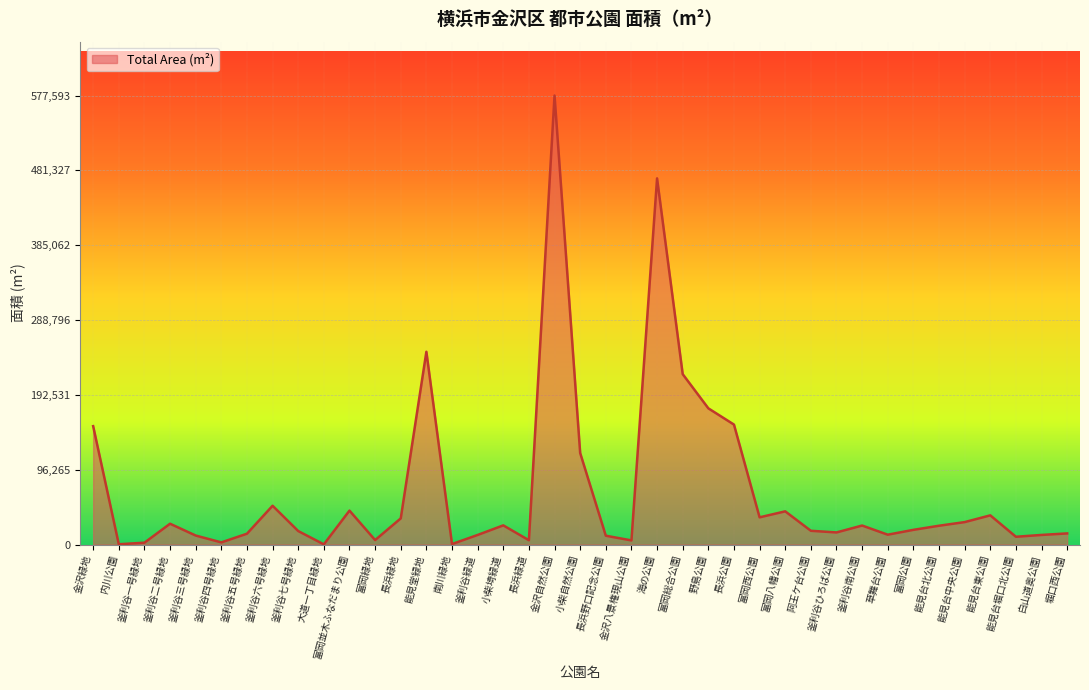

What is the maximum value shown in the chart?

577593